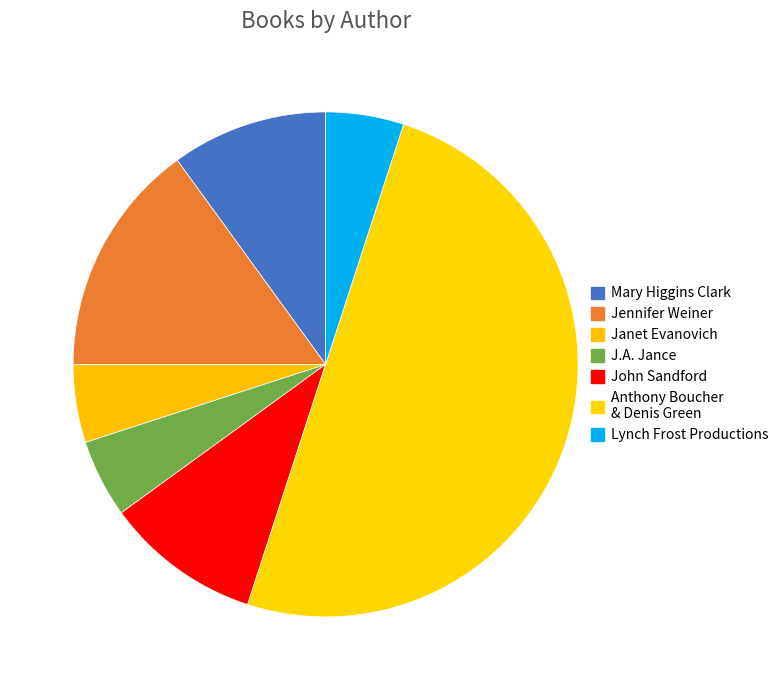

Which slice is the smallest?

Janet Evanovich (652497)